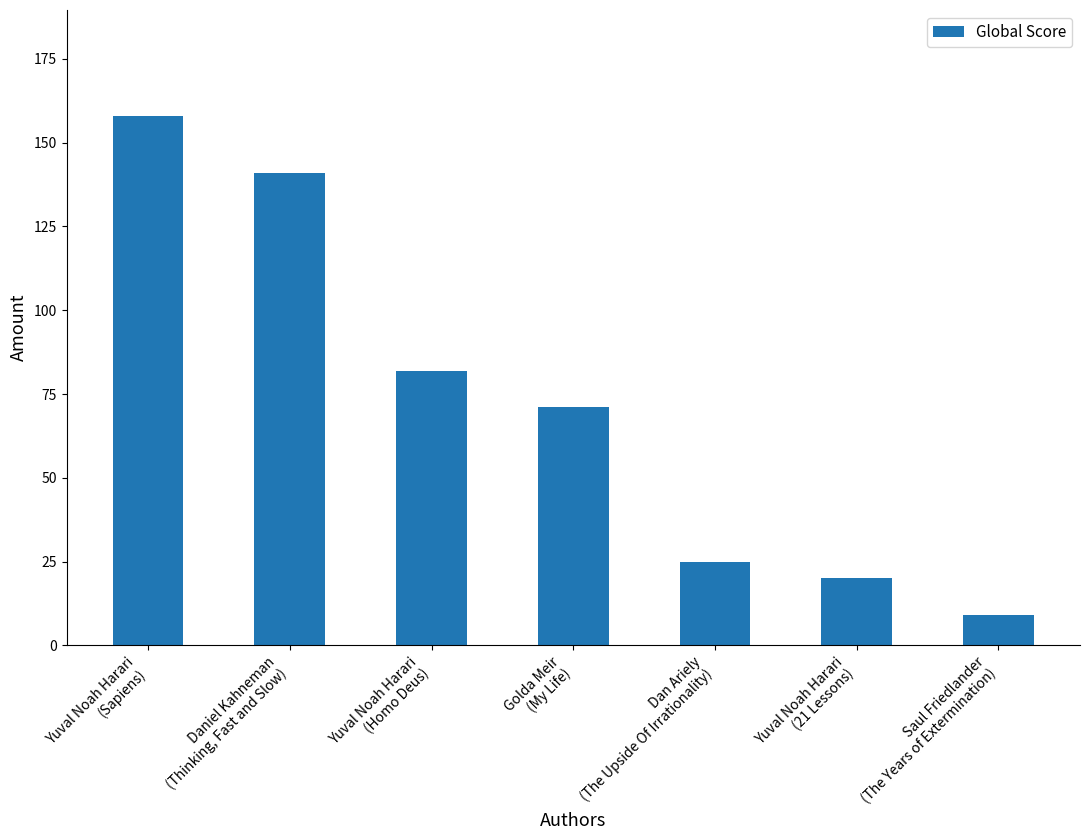

Is it true that the value at Daniel Kahneman
(Thinking, Fast and Slow) is 184?

False